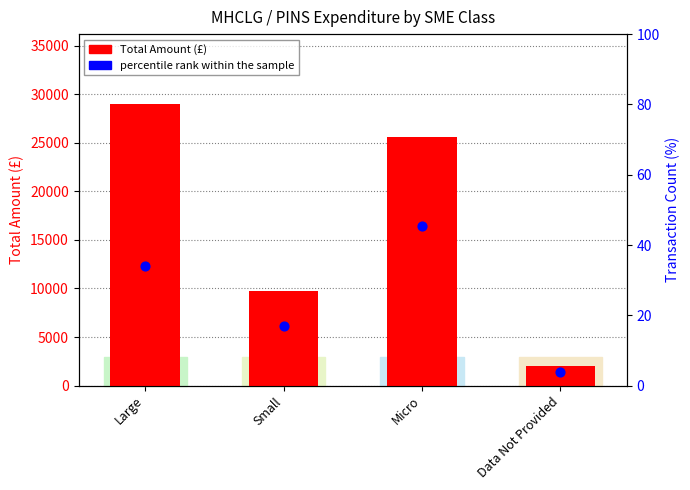

Which series has the widest spread of Y values?

Total Amount (£)